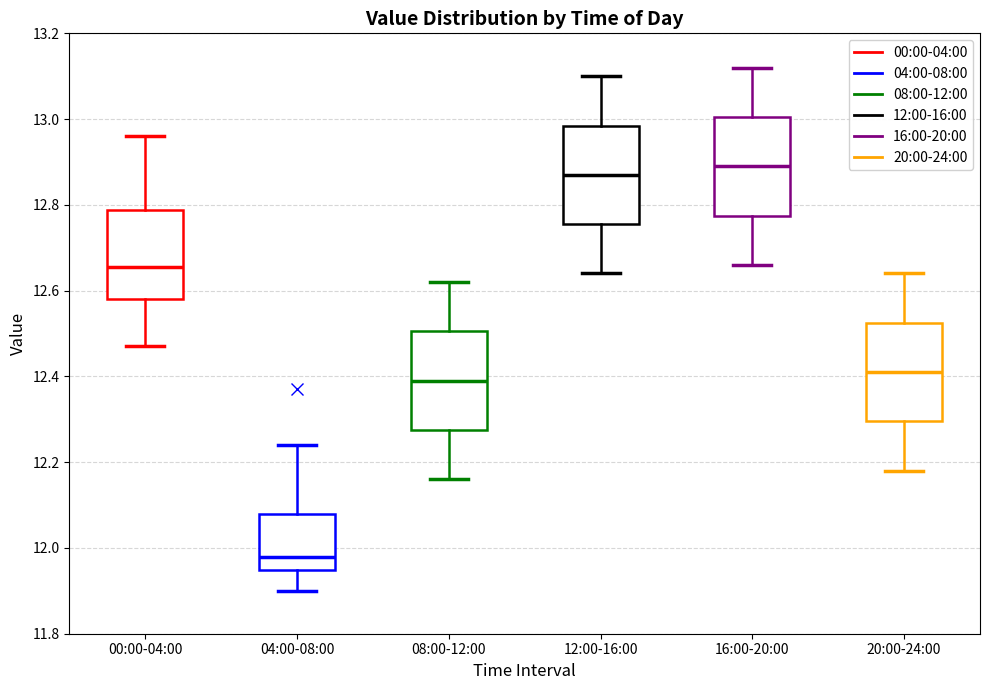

Reading left to right, read every box against the y-axis: the position of its median line, the range the box covers, and the ends of its whiskers. The values are not printed on the chart, so give them approximately, as read against the axis.

00:00-04:00: median 12.66, box 12.58 to 12.78, whiskers 12.48 to 12.96
04:00-08:00: median 11.98, box 11.94 to 12.08, whiskers 11.90 to 12.24
08:00-12:00: median 12.40, box 12.28 to 12.50, whiskers 12.16 to 12.62
12:00-16:00: median 12.88, box 12.76 to 12.98, whiskers 12.64 to 13.10
16:00-20:00: median 12.90, box 12.78 to 13.00, whiskers 12.66 to 13.12
20:00-24:00: median 12.42, box 12.30 to 12.52, whiskers 12.18 to 12.64